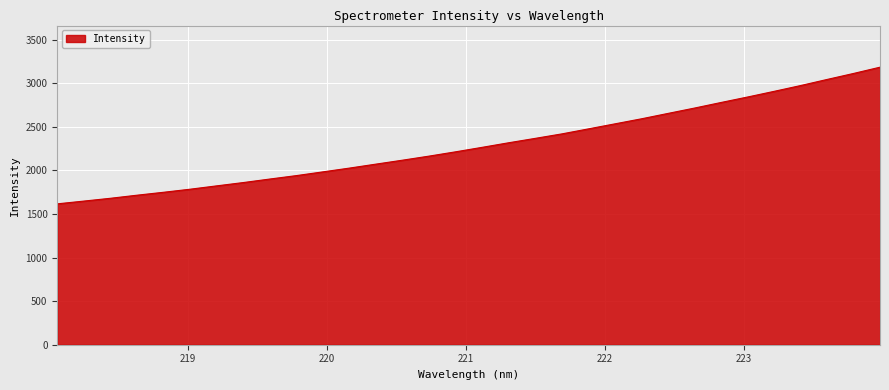

What is the difference between the maximum and minimum values?

1568.0